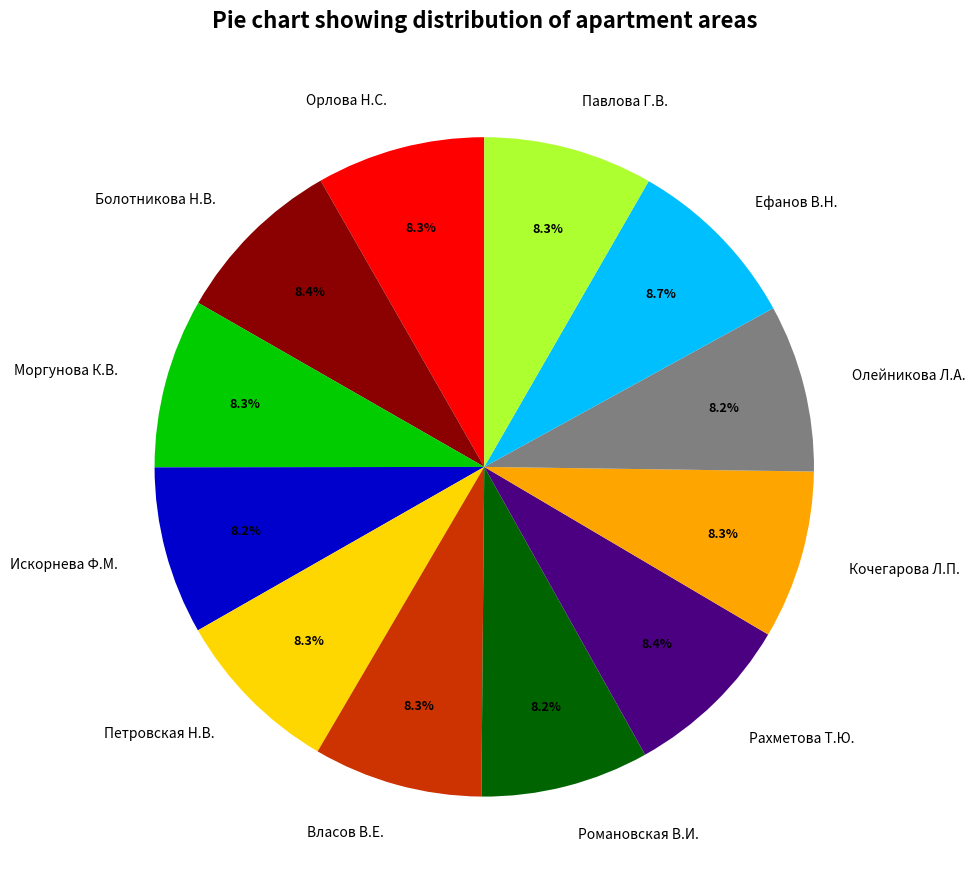

To the nearest percent, what percentage of the pie is Петровская Н.В.?

8%